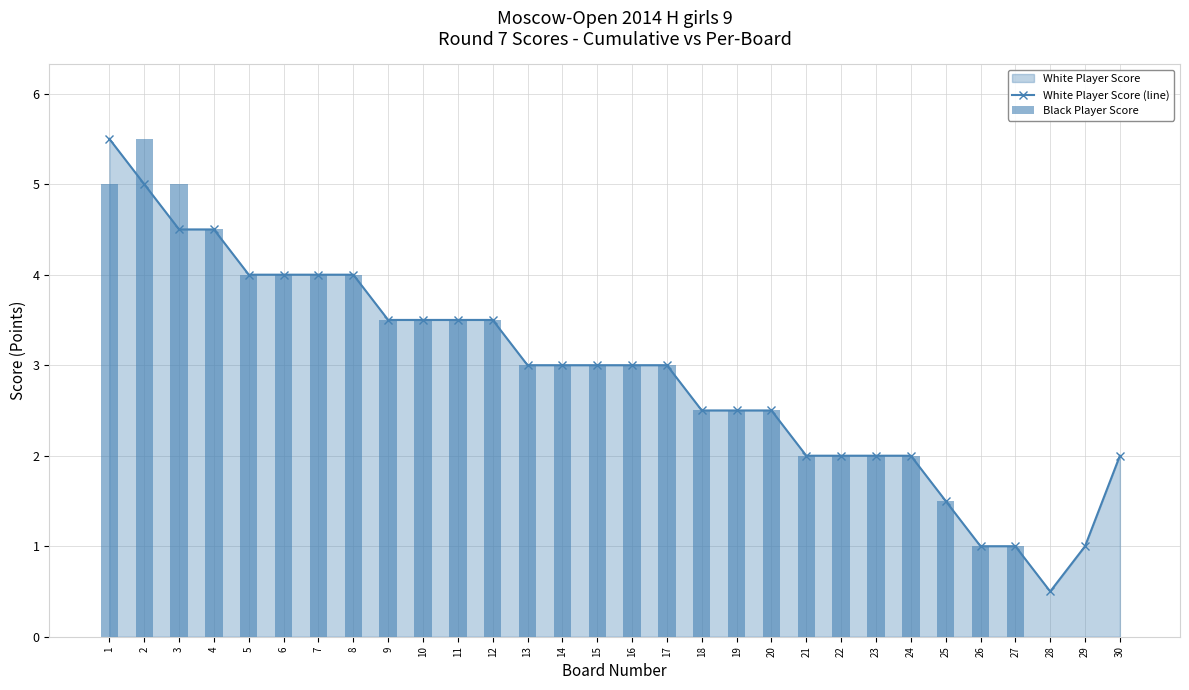

Reading left to right, list all the values displayed in this chart.

White Player Score (line): 5.5	5.0	4.5	4.5	4.0	4.0	4.0	4.0	3.5	3.5	3.5	3.5	3.0	3.0	3.0	3.0	3.0	2.5	2.5	2.5	2.0	2.0	2.0	2.0	1.5	1.0	1.0	0.5	1.0	2.0
Black Player Score: 5.0	5.5	5.0	4.5	4.0	4.0	4.0	4.0	3.5	3.5	3.5	3.5	3.0	3.0	3.0	3.0	3.0	2.5	2.5	2.5	2.0	2.0	2.0	2.0	1.5	1.0	1.0	0.0	0.0	0.0